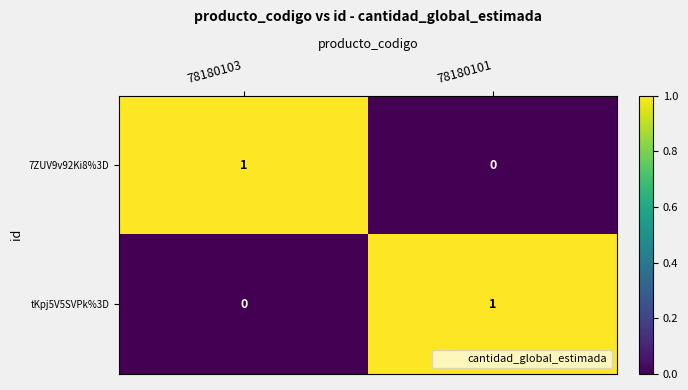

Count the number of data series in this chart.

2